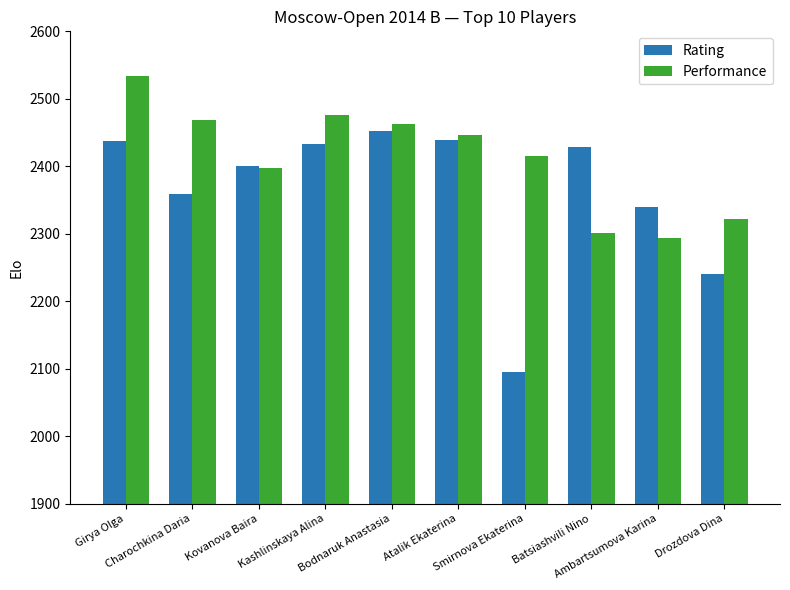

Read the Rating value at Ambartsumova Karina, to the nearest 10.

2340